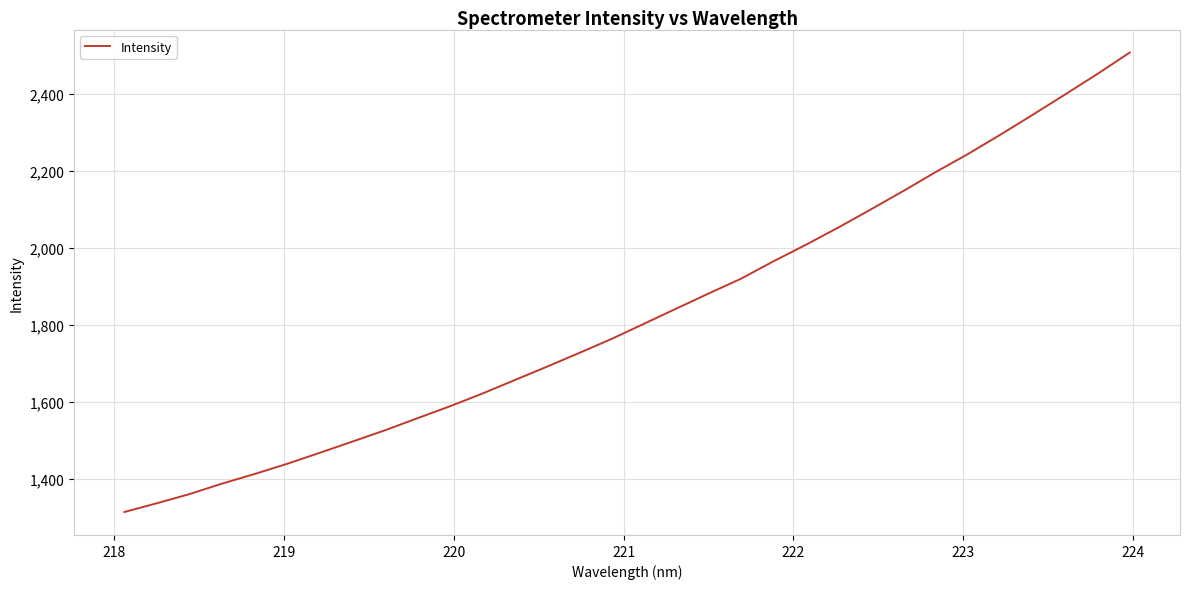

What is the maximum value shown in the chart?

2507.4